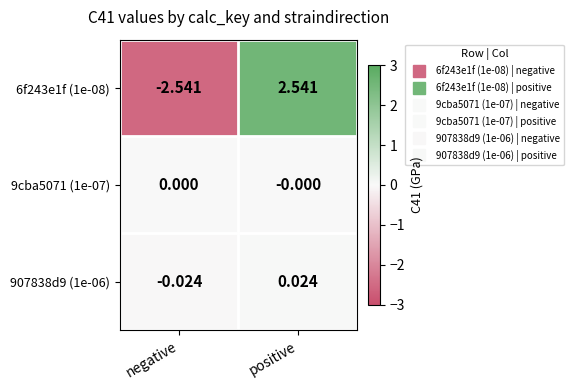

At which label does 6f243e1f (1e-08) reach its minimum?

negative